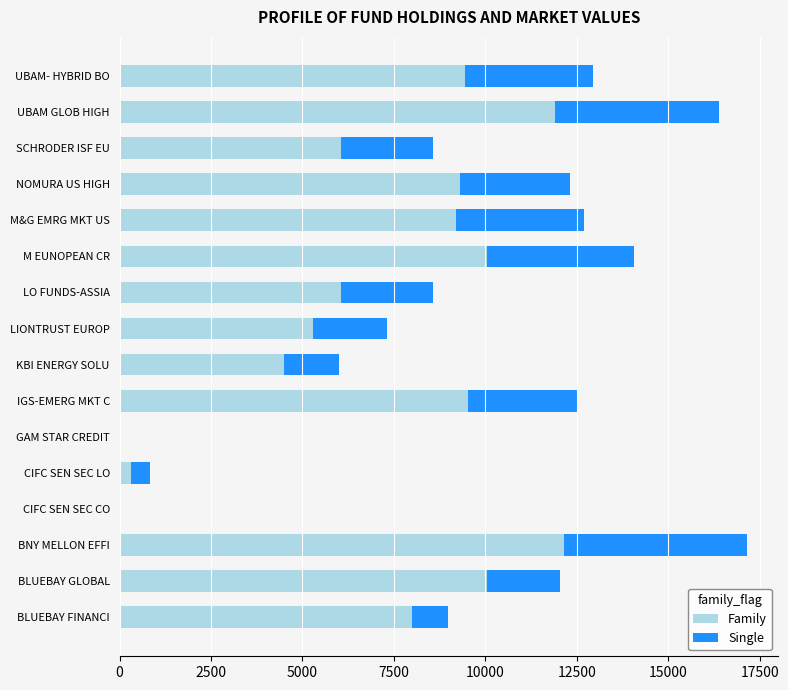

Is it true that Family equals 9309.9 at NOMURA US HIGH?

True